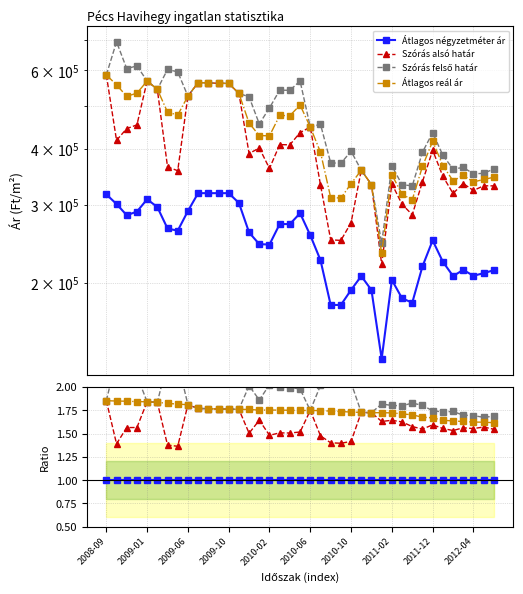

Read the Átlagos reál ár value at 29.

1.7